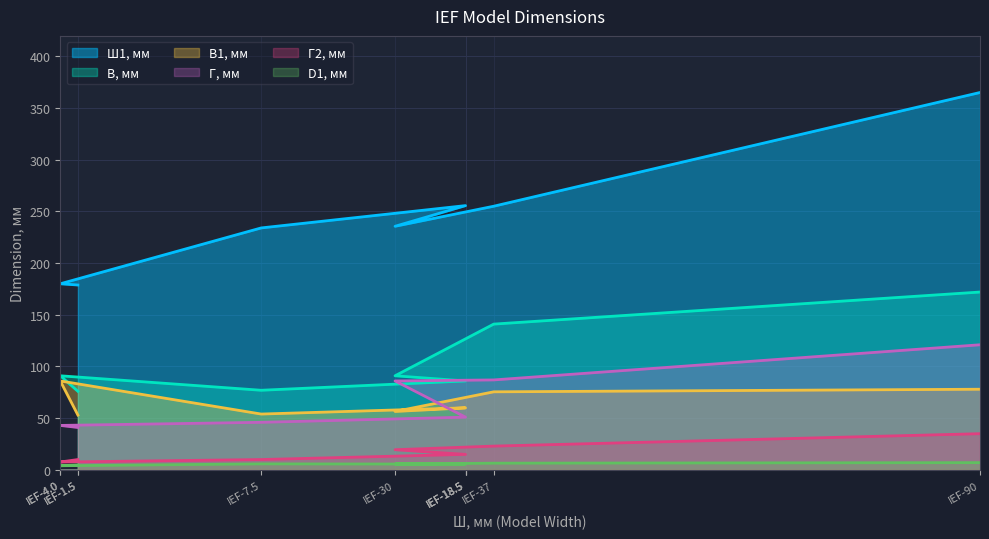

Which series changed the most between IEF-1.5 and IEF-37?

Ш1, мм